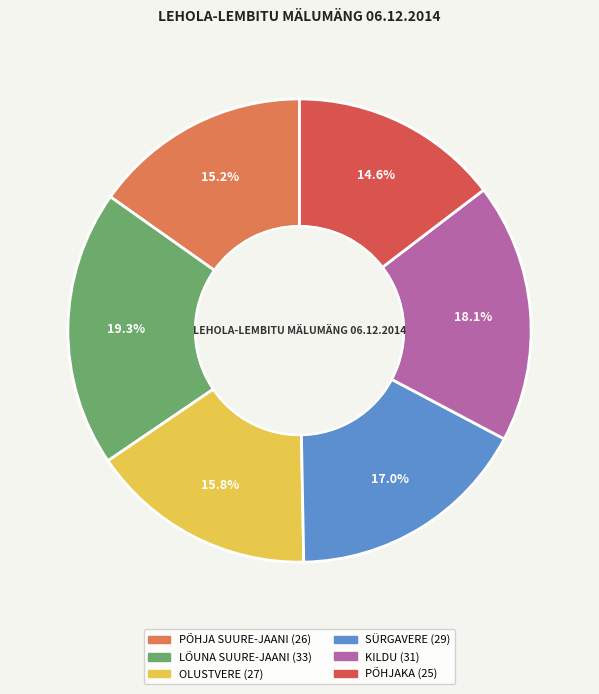

To the nearest percent, what is the average slice percentage?

17%